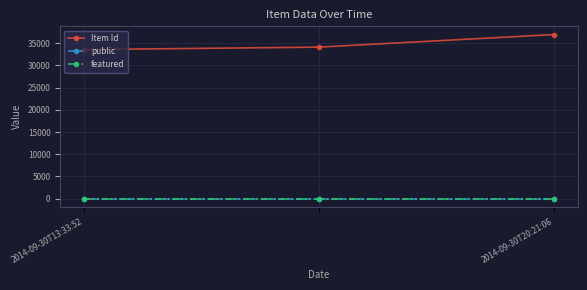

Which series has the largest range (max minus min)?

Item Id